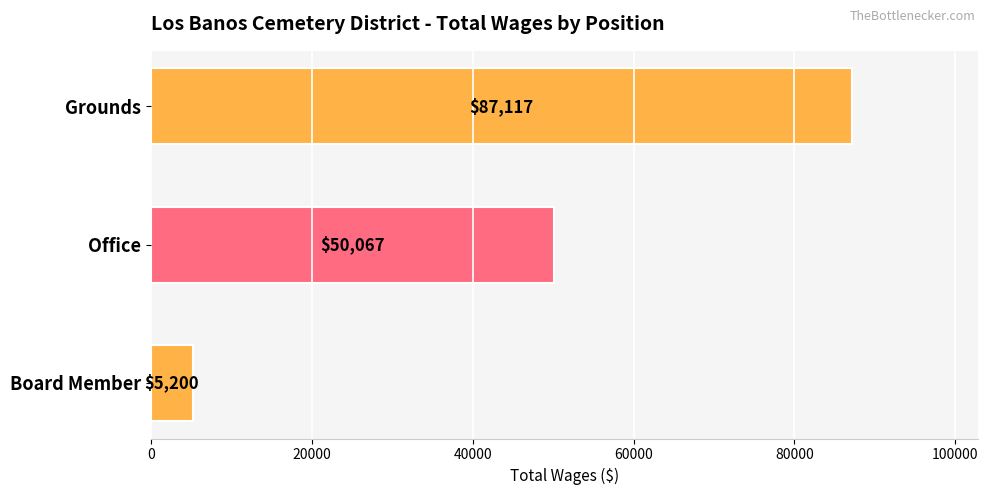

Is it true that the value at Grounds is 87117?

True